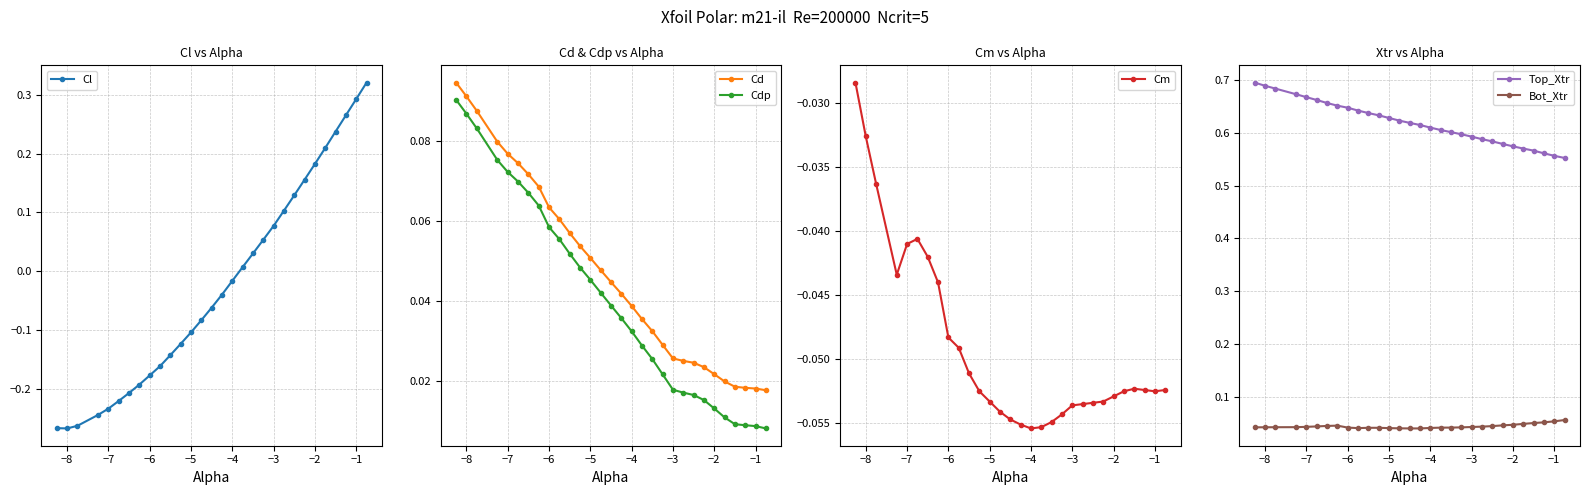

How many times do Cl and Cm cross each other?

1